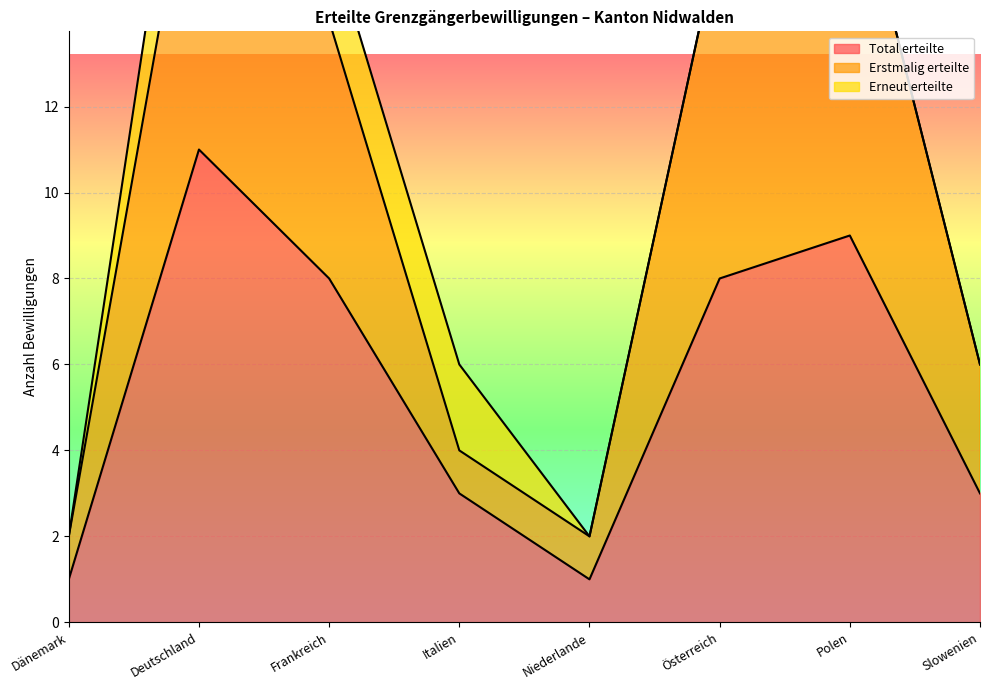

Which category has the lowest value in the Total erteilte series?

Dänemark